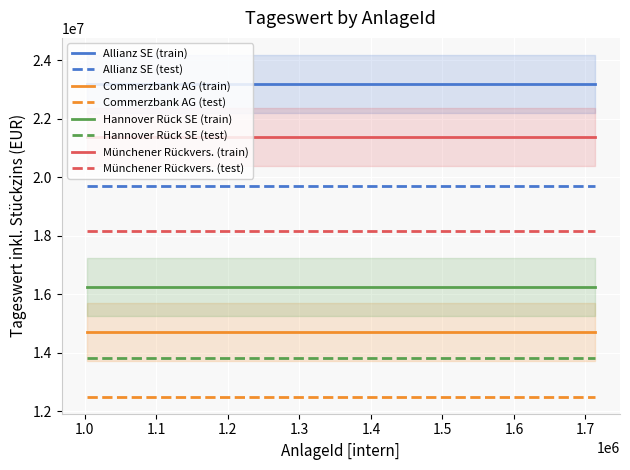

What is the minimum value for Commerzbank AG?

14709651.9